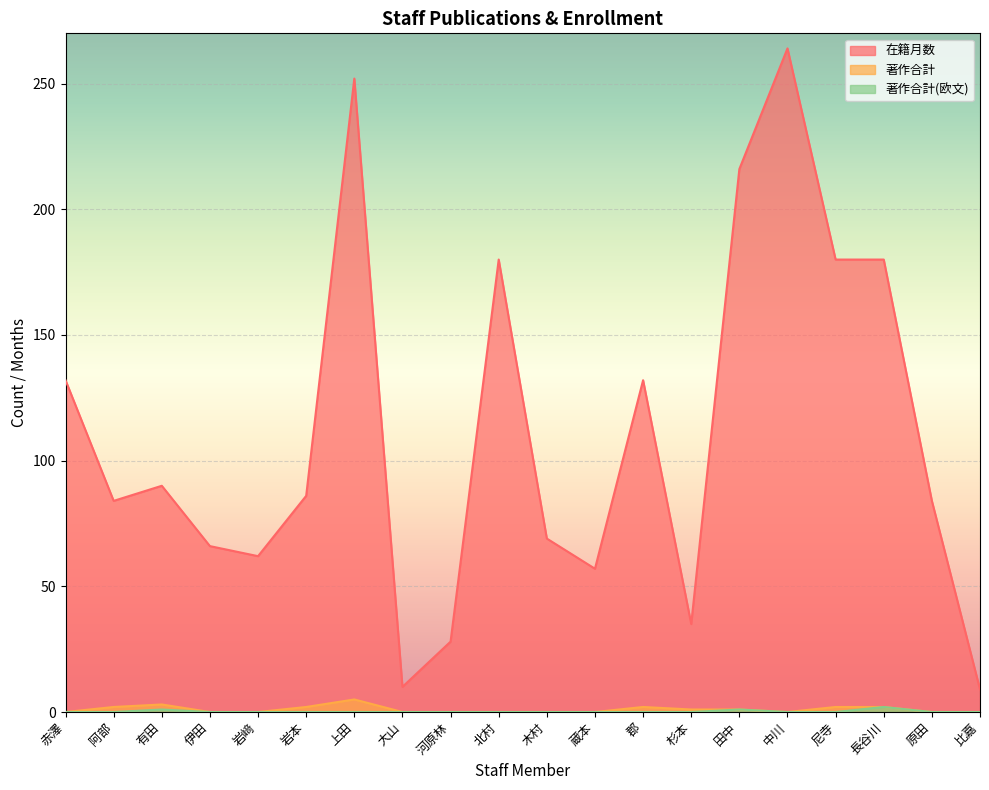

What position from the right is 中川?

5